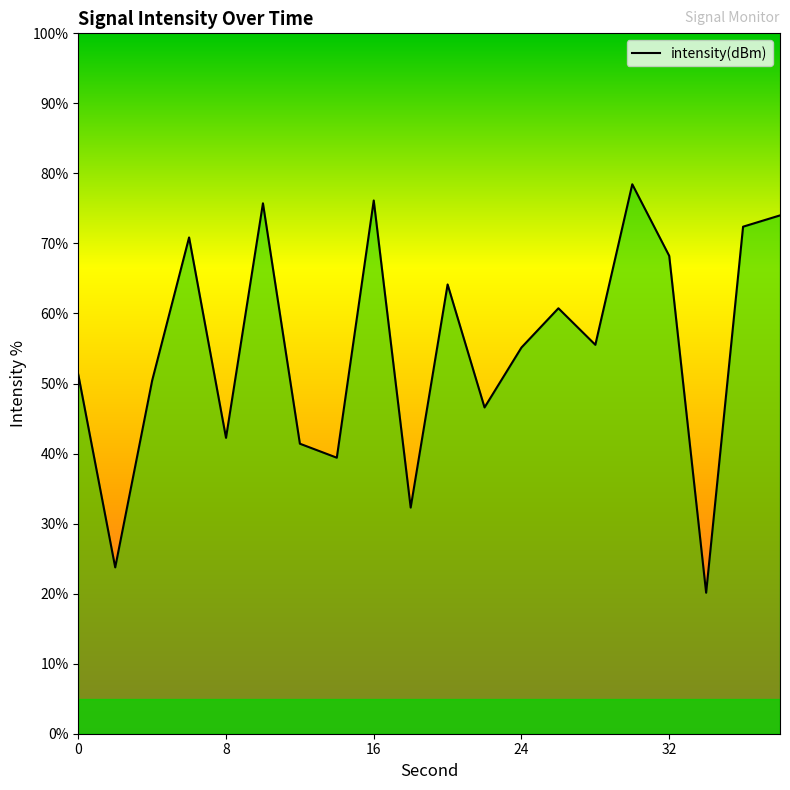

What is the maximum value shown in the chart?

78.4